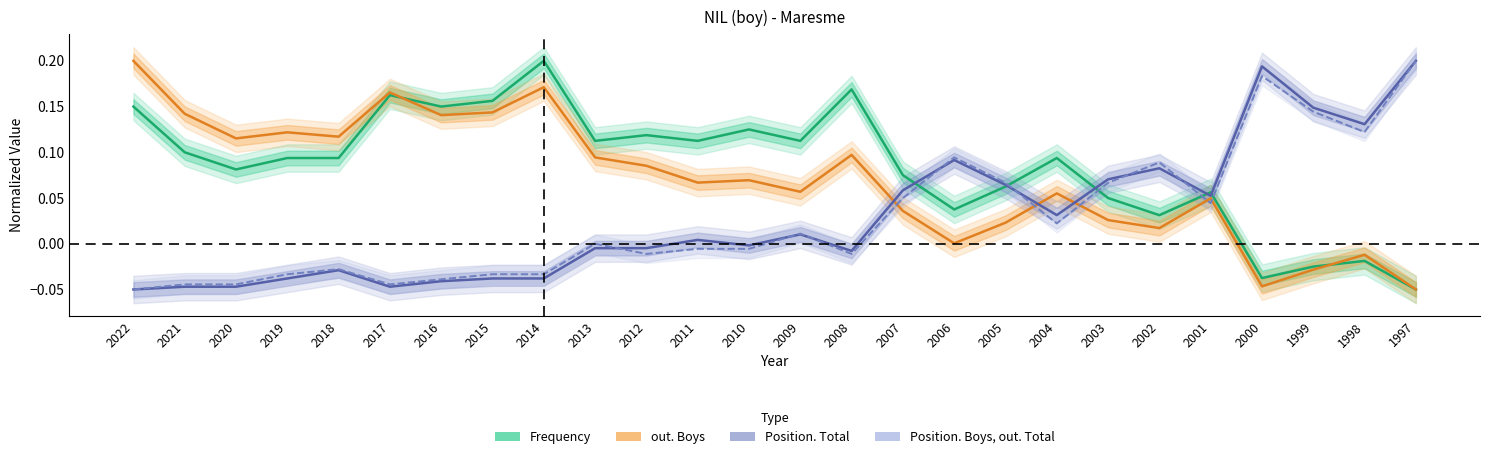

After their last crossing, which series has the higher values: Frequency or Position. Total?

Position. Total